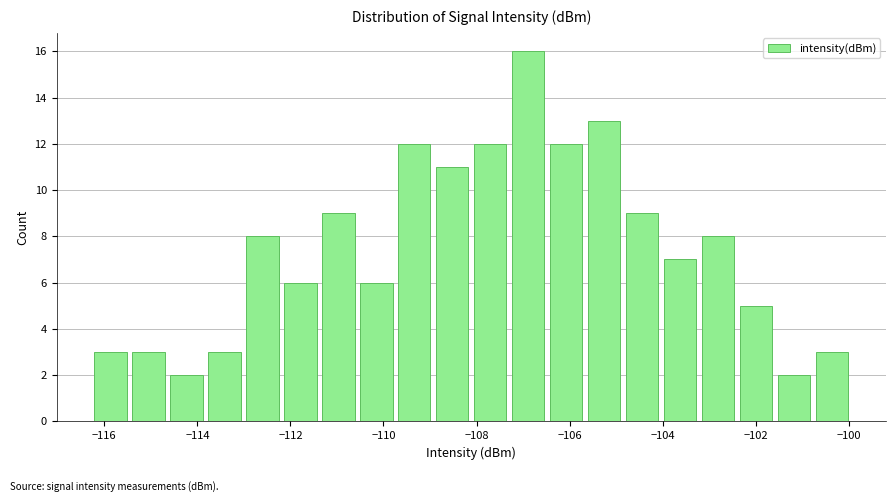

Reading left to right, transcribe this chart: for each bar, give the range it covers on the x-axis and its height. Neither the bar edges nor the heights are printed on the chart, so give them approximately, as read against the axes.

-116.2 to -115.4: 3
-115.4 to -114.6: 3
-114.6 to -113.8: 2
-113.8 to -113.0: 3
-113.0 to -112.2: 8
-112.2 to -111.4: 6
-111.4 to -110.6: 9
-110.6 to -109.8: 6
-109.8 to -109.0: 12
-109.0 to -108.2: 11
-108.2 to -107.2: 12
-107.2 to -106.4: 16
-106.4 to -105.6: 12
-105.6 to -104.8: 13
-104.8 to -104.0: 9
-104.0 to -103.2: 7
-103.2 to -102.4: 8
-102.4 to -101.6: 5
-101.6 to -100.8: 2
-100.8 to -100.0: 3